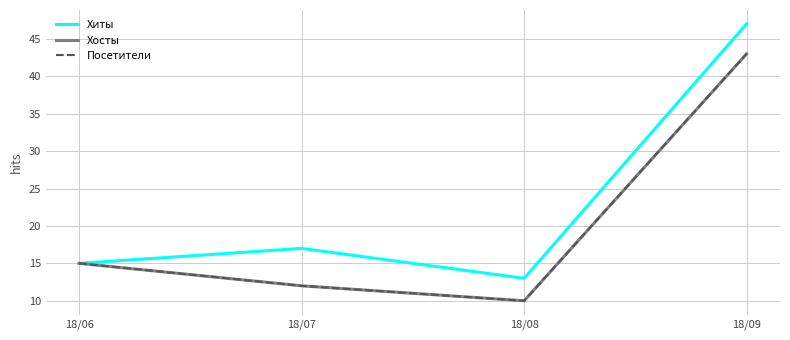

What is the difference between the Хосты values at 18/06 and 18/08?

5